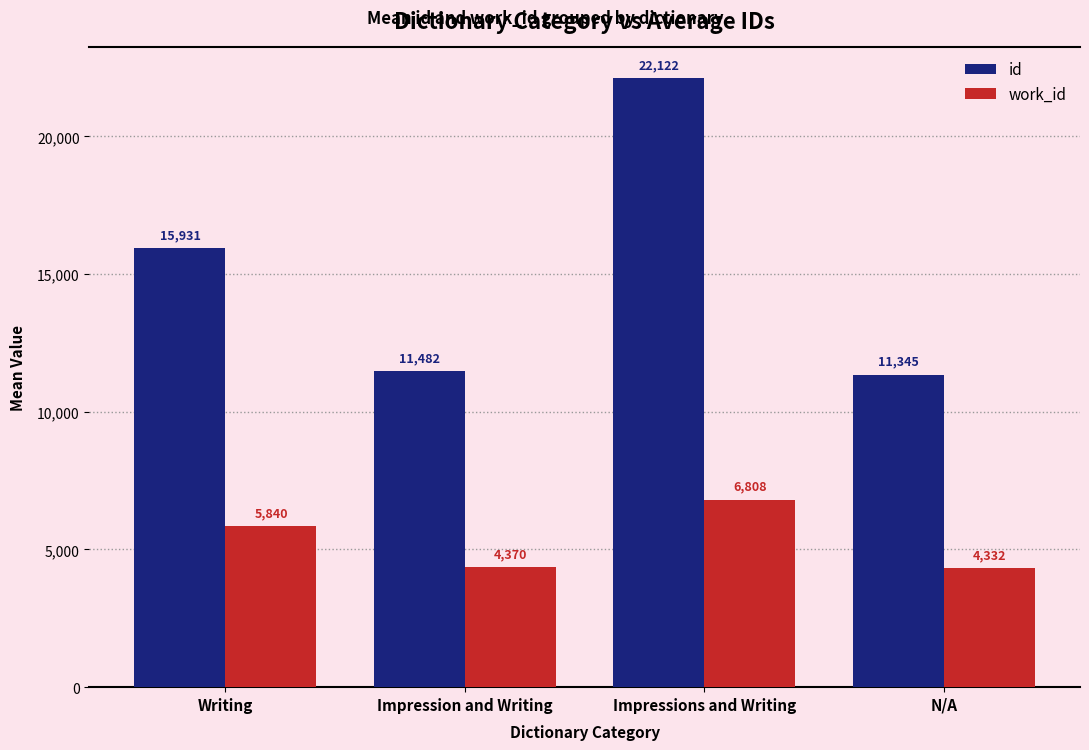

What are all the series names shown in the legend?

id, work_id